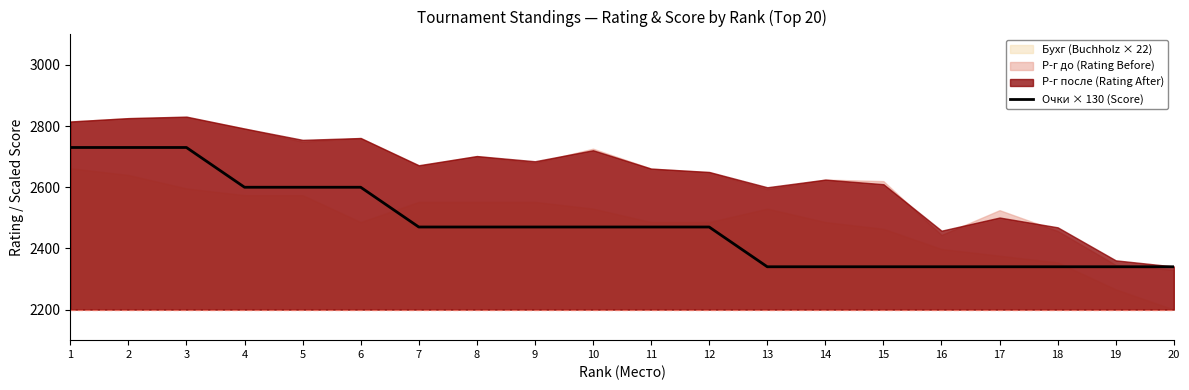

The chart shows a value of 3899 at 17. True or false?

False